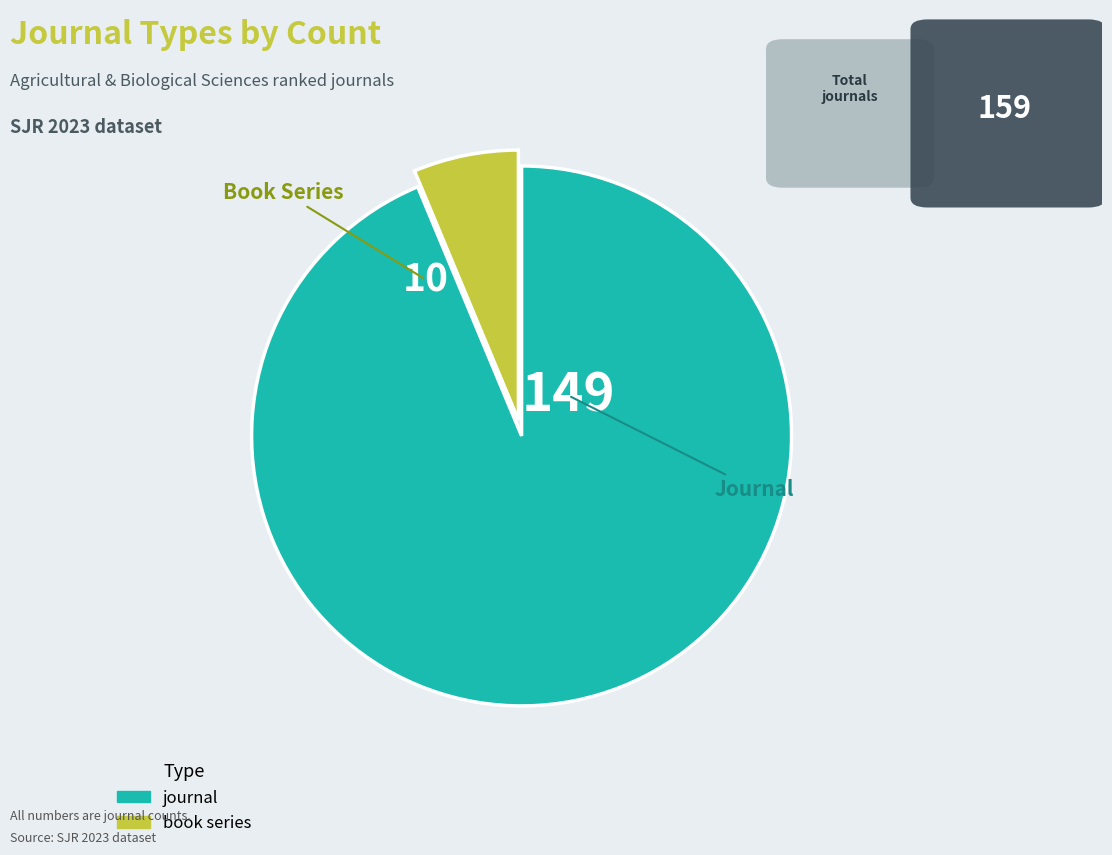

Combined, do journal and book series account for over 50%?

Yes